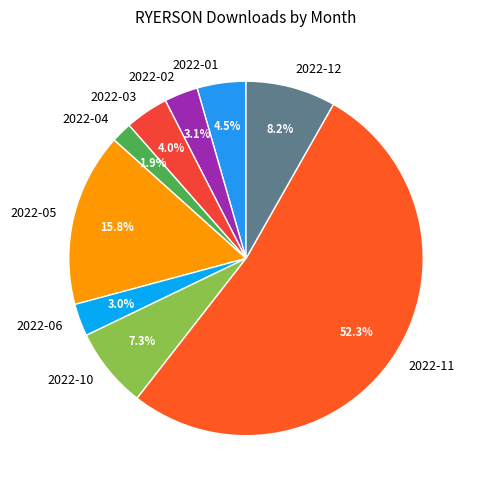

To the nearest percent, what is the difference between the 2022-03 and 2022-05 slice percentages?

12%